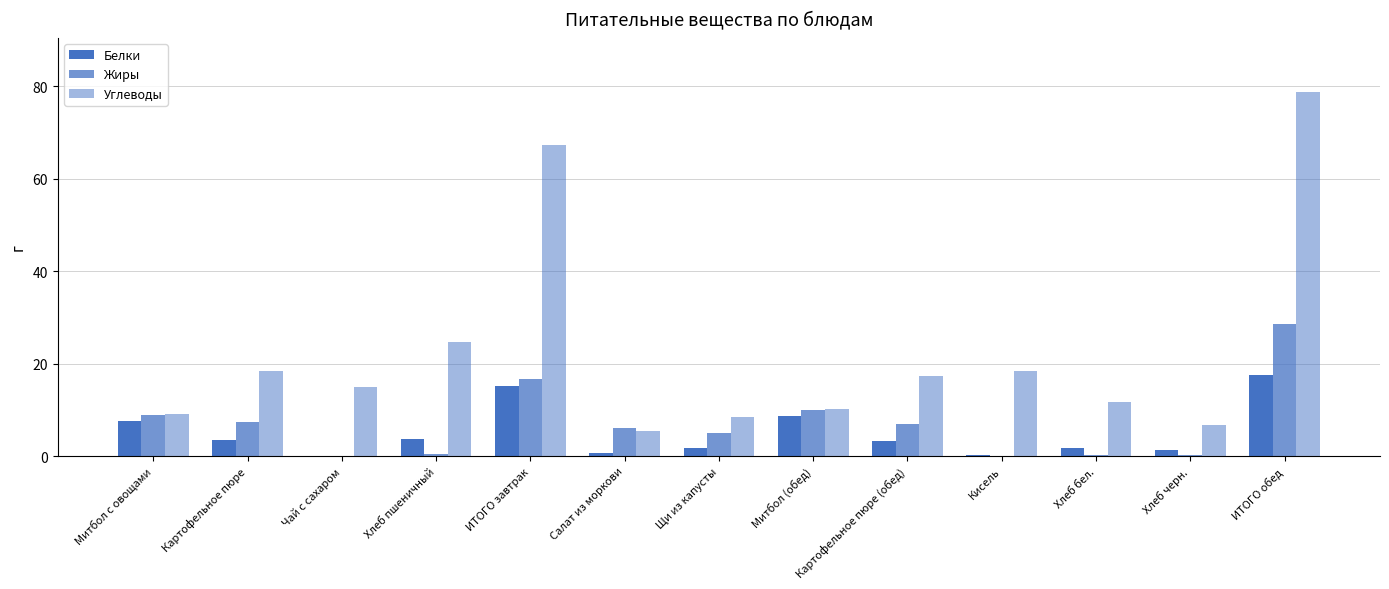

How many categories are shown in the chart?

13